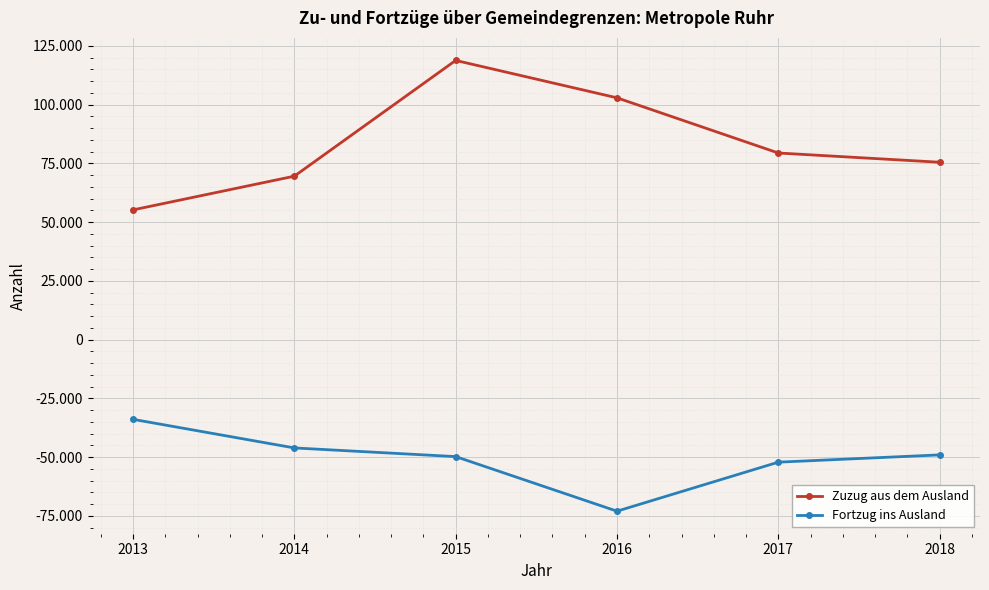

Does the chart display data point markers on the line(s)?

Yes